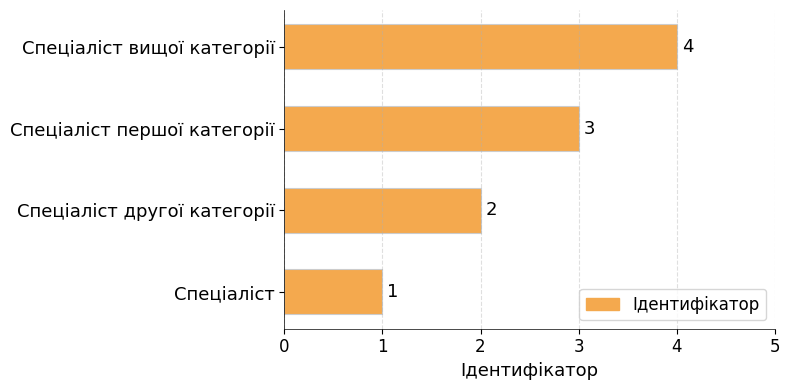

How many data points does each series have?

4